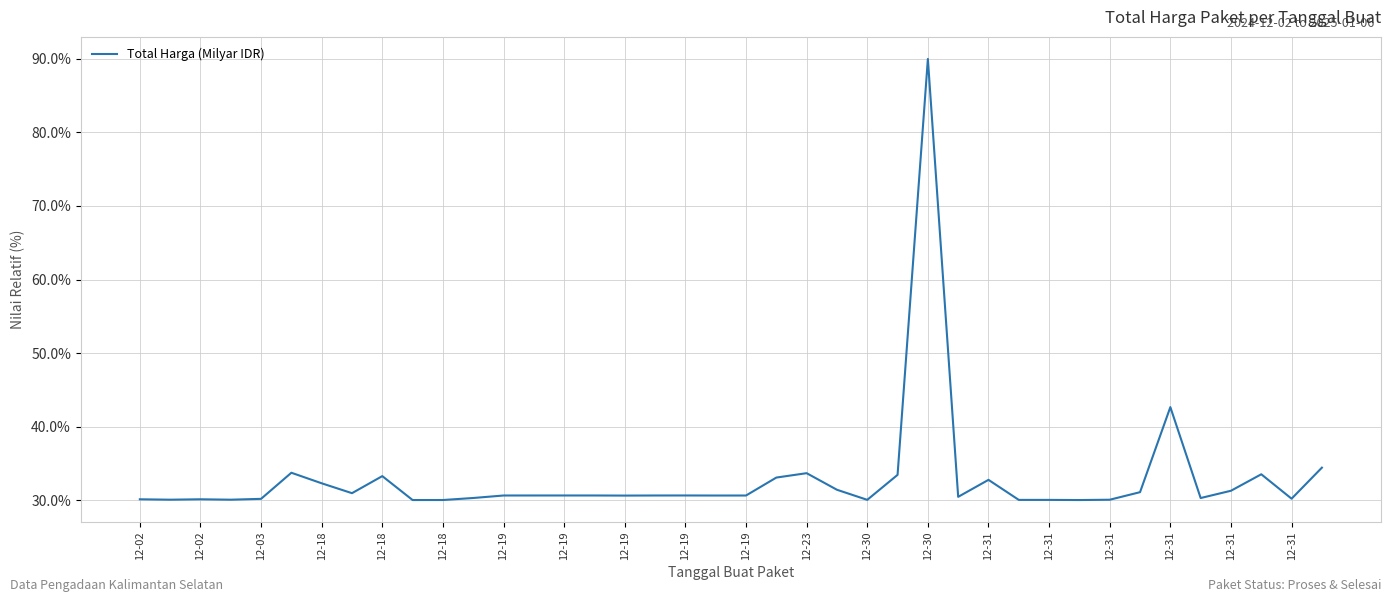

What is the difference between the maximum and minimum values?

60.0